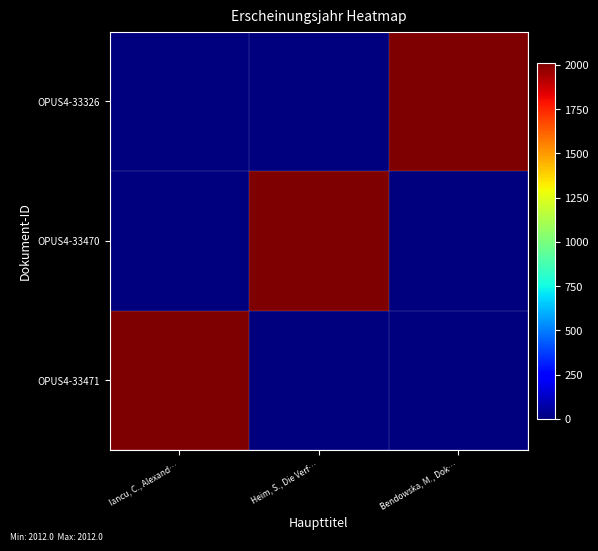

Reading left to right, extract all data points from this chart.

OPUS4-33471: Iancu, C., Alexand…=2012	Heim, S., Die Verf…=0	Bendowska, M., Dok…=0
OPUS4-33470: Iancu, C., Alexand…=0	Heim, S., Die Verf…=2012	Bendowska, M., Dok…=0
OPUS4-33326: Iancu, C., Alexand…=0	Heim, S., Die Verf…=0	Bendowska, M., Dok…=2012